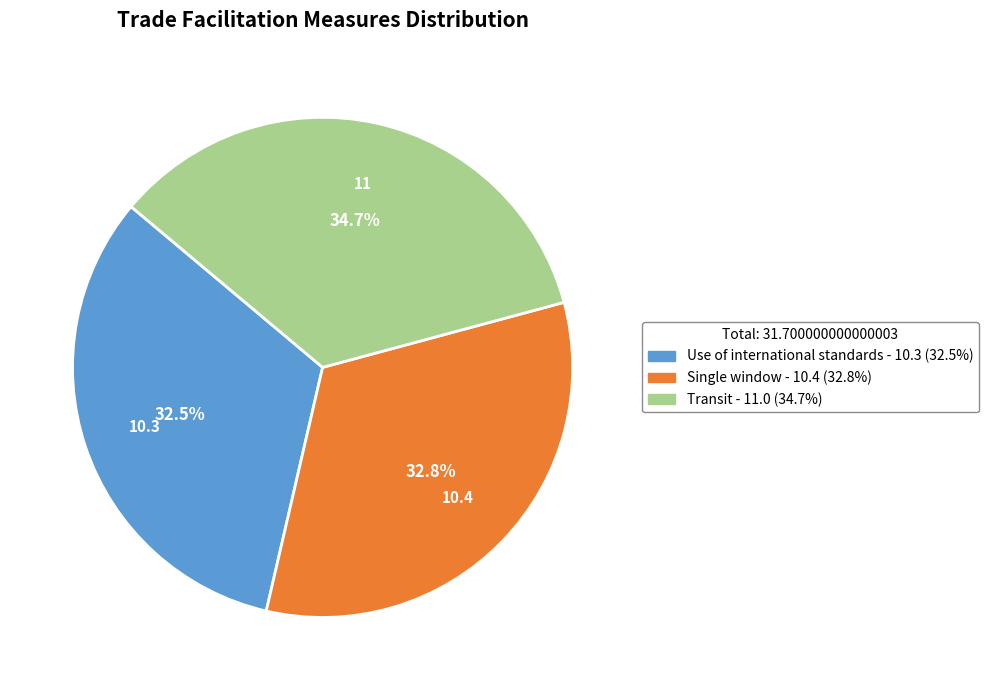

Does any single category account for the majority?

No